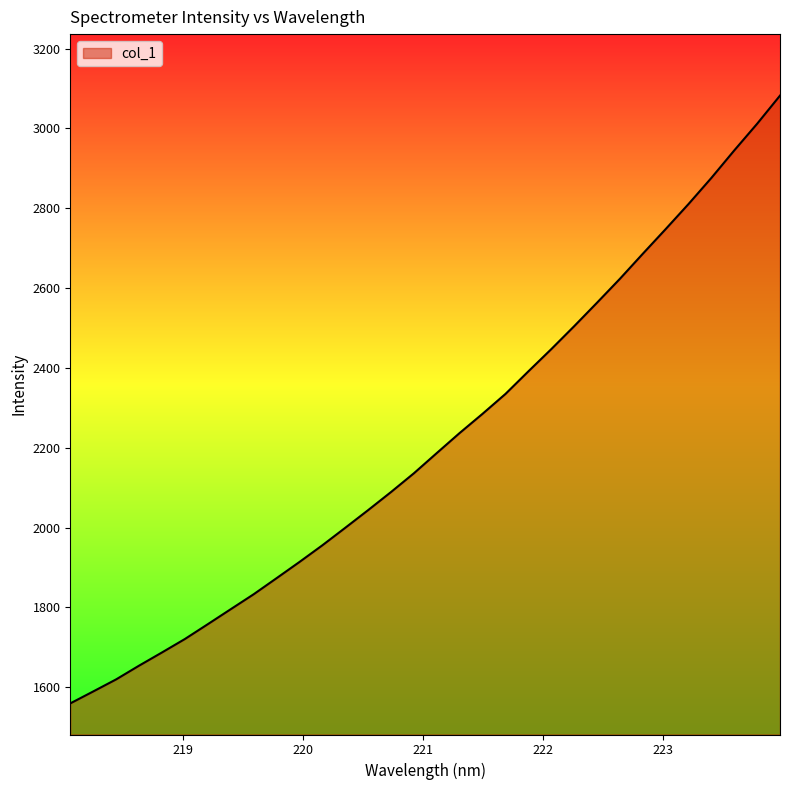

What is the difference between the maximum and minimum values?

1523.1